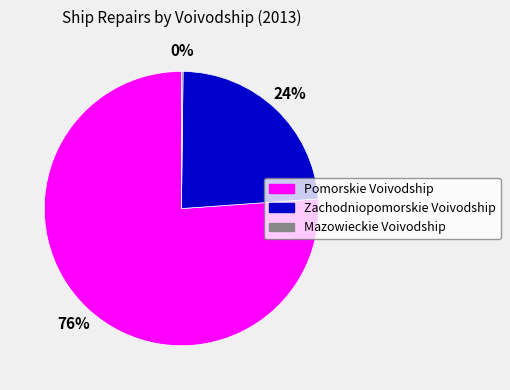

Which category accounts for the majority?

Pomorskie Voivodship